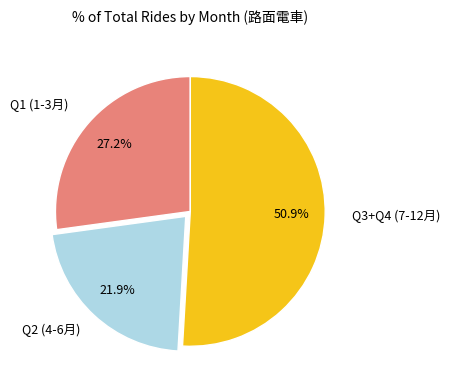

Is there a majority slice in this chart?

Yes